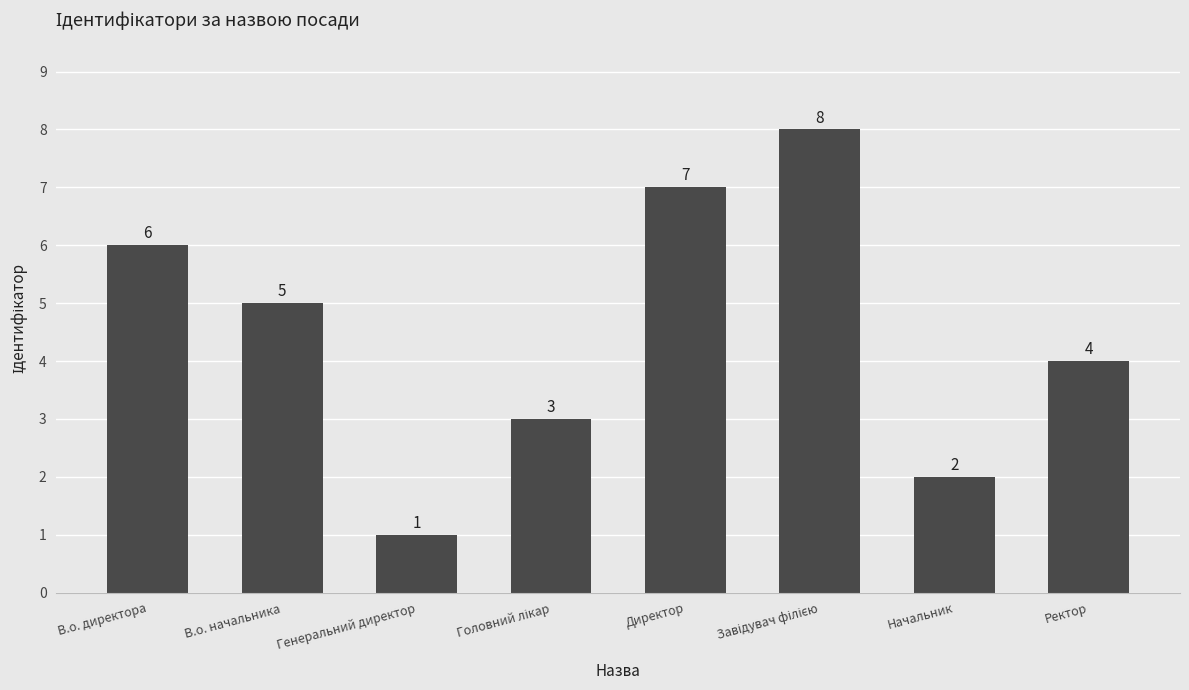

How many bars are there in total?

8